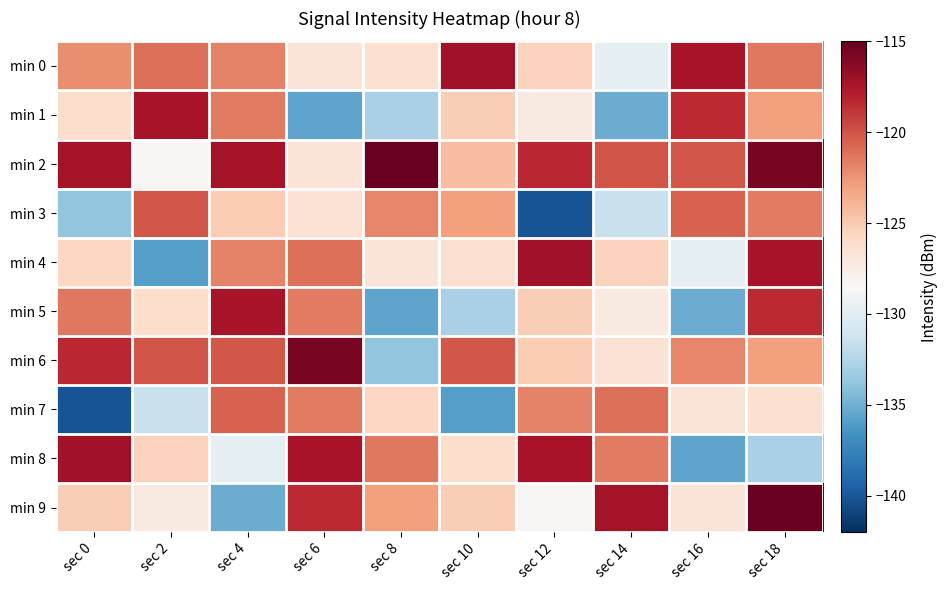

Reading left to right, what are all the values shown in this chart?

min 0: sec 0=-122.2	sec 2=-121.1	sec 4=-121.8	sec 6=-126.8	sec 8=-126.4	sec 10=-117.2	sec 12=-125.4	sec 14=-129.8	sec 16=-117.4	sec 18=-121.3
min 1: sec 0=-126.1	sec 2=-117.4	sec 4=-121.5	sec 6=-135.6	sec 8=-132.9	sec 10=-125.2	sec 12=-127.3	sec 14=-135.2	sec 16=-118.4	sec 18=-122.9
min 2: sec 0=-117.3	sec 2=-128.4	sec 4=-117.3	sec 6=-126.8	sec 8=-115.2	sec 10=-124.3	sec 12=-118.3	sec 14=-120.0	sec 16=-120.1	sec 18=-115.7
min 3: sec 0=-133.8	sec 2=-120.2	sec 4=-125.1	sec 6=-126.6	sec 8=-121.9	sec 10=-122.9	sec 12=-140.2	sec 14=-131.5	sec 16=-120.5	sec 18=-121.5
min 4: sec 0=-125.7	sec 2=-135.9	sec 4=-121.8	sec 6=-121.1	sec 8=-126.8	sec 10=-126.4	sec 12=-117.2	sec 14=-125.4	sec 16=-129.8	sec 18=-117.4
min 5: sec 0=-121.3	sec 2=-126.1	sec 4=-117.4	sec 6=-121.5	sec 8=-135.6	sec 10=-132.9	sec 12=-125.2	sec 14=-127.3	sec 16=-135.2	sec 18=-118.4
min 6: sec 0=-118.3	sec 2=-120.0	sec 4=-120.1	sec 6=-115.7	sec 8=-133.8	sec 10=-120.2	sec 12=-125.1	sec 14=-126.6	sec 16=-121.9	sec 18=-122.9
min 7: sec 0=-140.2	sec 2=-131.5	sec 4=-120.5	sec 6=-121.5	sec 8=-125.7	sec 10=-135.9	sec 12=-121.8	sec 14=-121.1	sec 16=-126.8	sec 18=-126.4
min 8: sec 0=-117.2	sec 2=-125.4	sec 4=-129.8	sec 6=-117.4	sec 8=-121.3	sec 10=-126.1	sec 12=-117.4	sec 14=-121.5	sec 16=-135.6	sec 18=-132.9
min 9: sec 0=-125.2	sec 2=-127.3	sec 4=-135.2	sec 6=-118.4	sec 8=-122.9	sec 10=-125.2	sec 12=-128.4	sec 14=-117.3	sec 16=-126.8	sec 18=-115.2